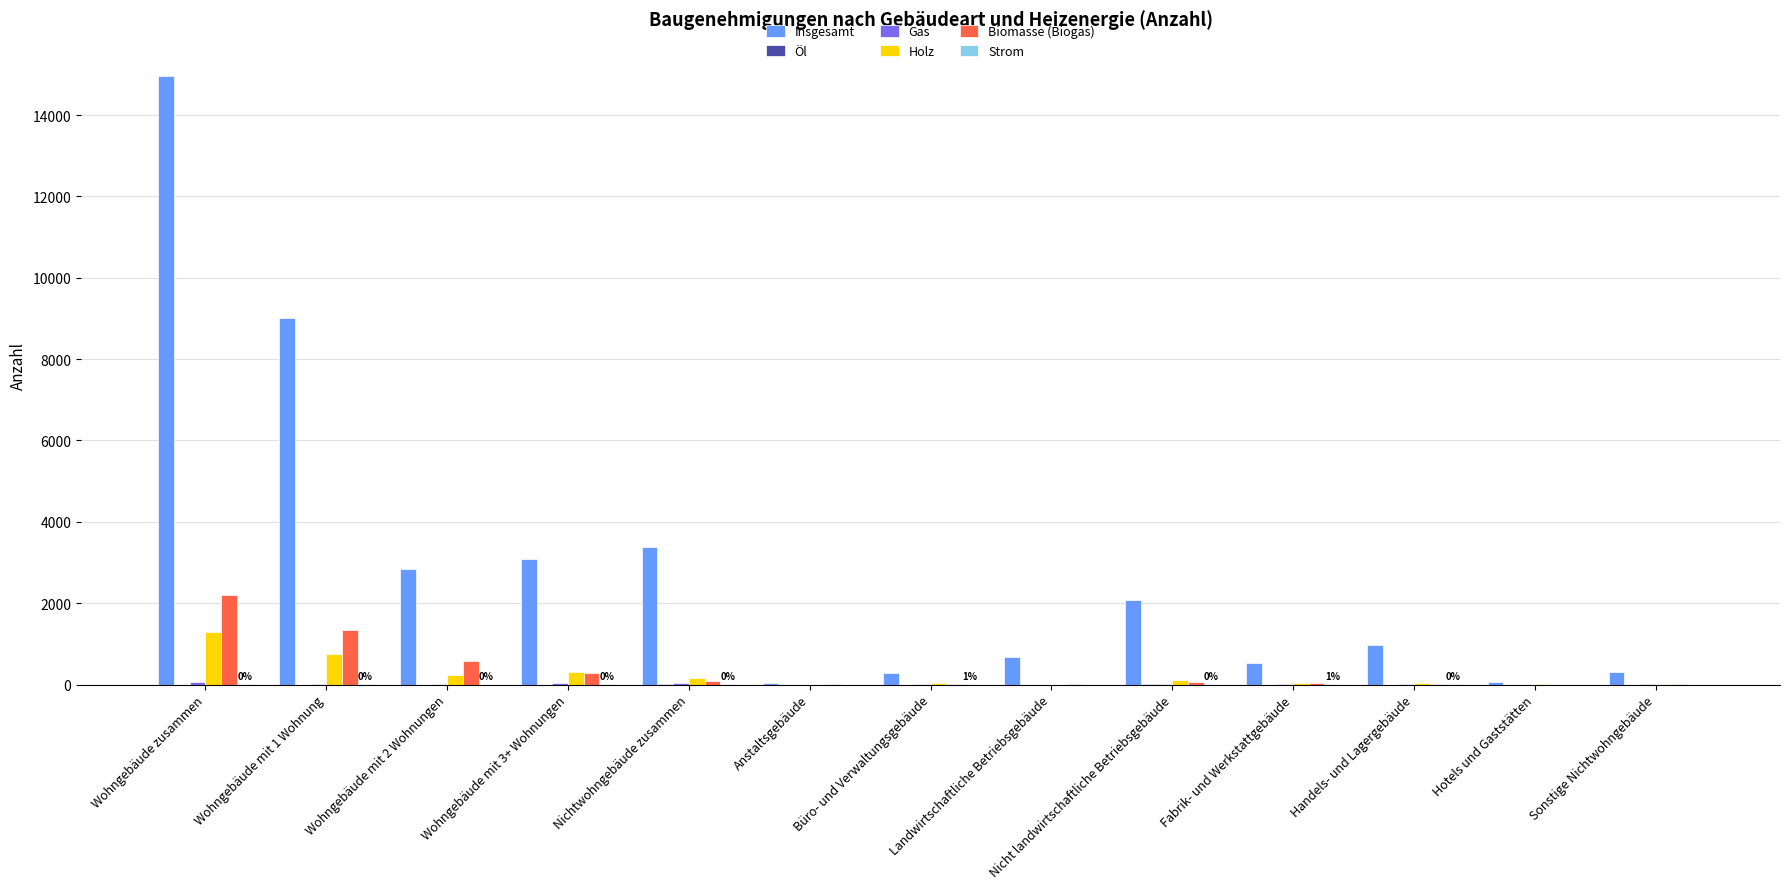

At which category is the sum across all series the highest?

Wohngebäude zusammen